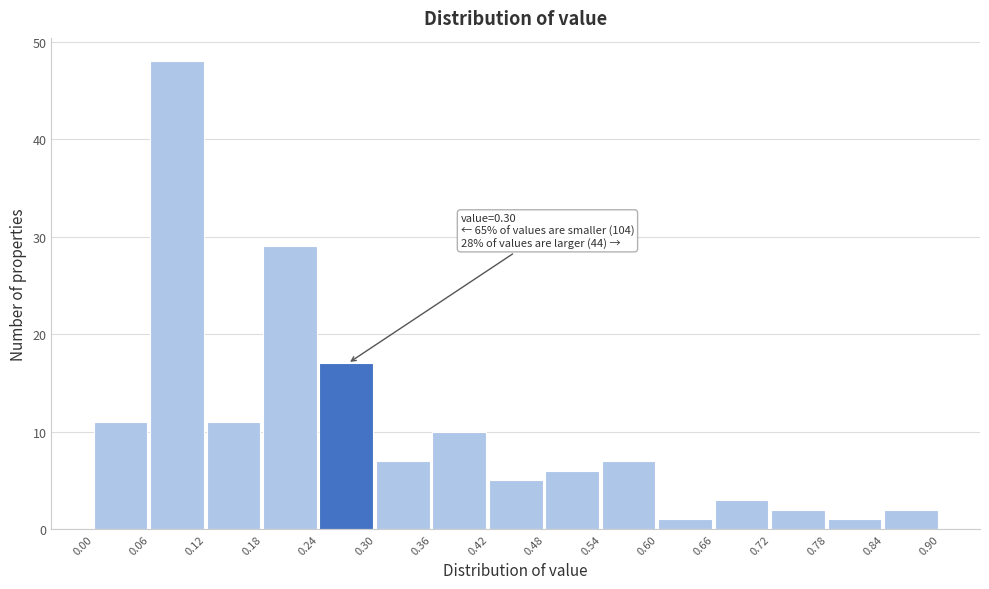

Which range on the x-axis has the tallest bar?

0.06 to 0.12